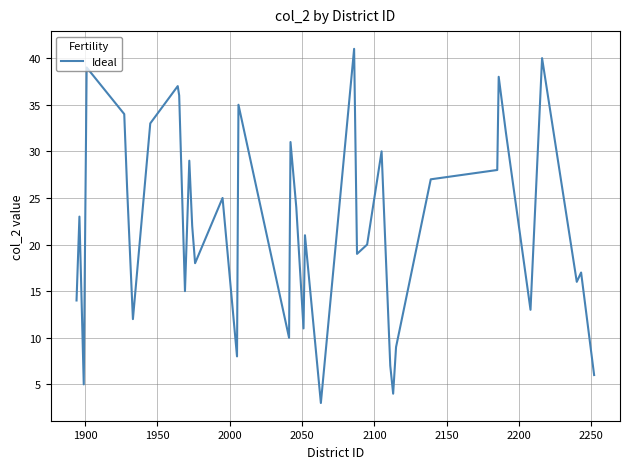

Reading left to right, list all the values displayed in this chart.

14	23	5	39	34	26	12	33	37	36	15	29	22	18	25	8	35	10	31	24	11	21	3	41	19	20	30	7	4	9	27	28	38	32	13	40	16	17	6